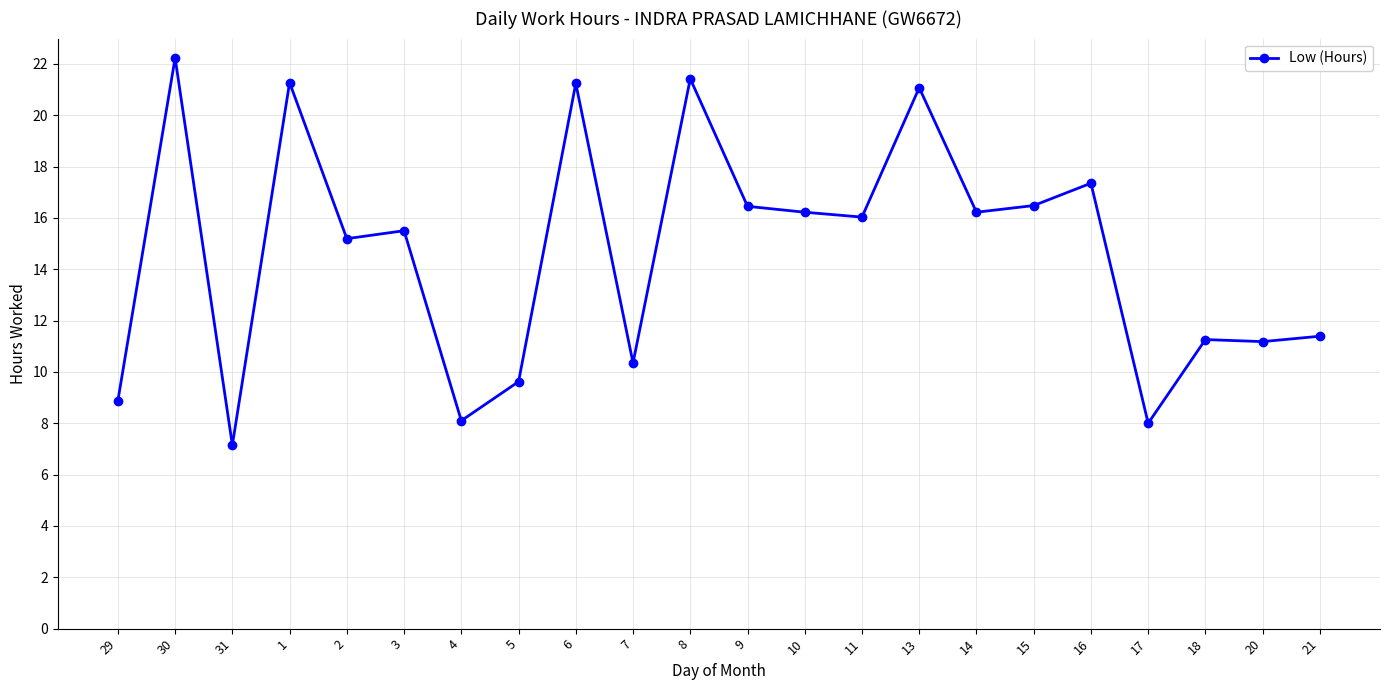

What is the value of the 11th point from the left?

21.4